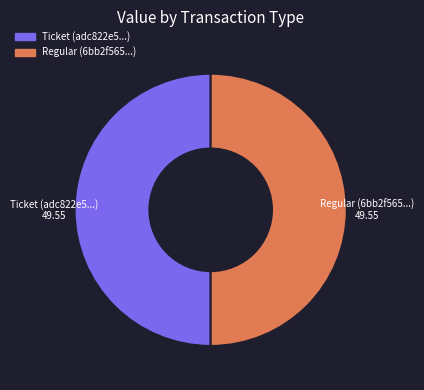

True or false: Ticket accounts for 40% of the total.

False